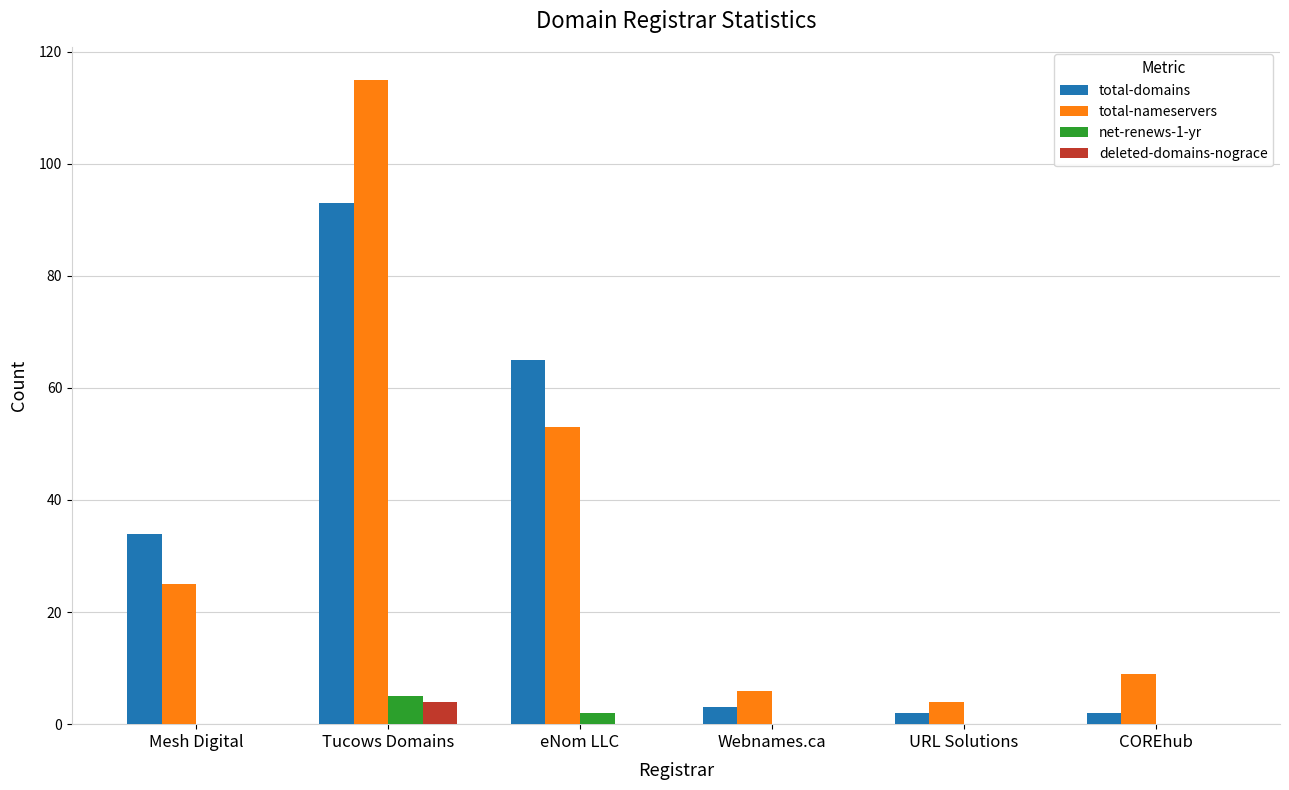

What are all the series names shown in the legend?

total-domains, total-nameservers, net-renews-1-yr, deleted-domains-nograce